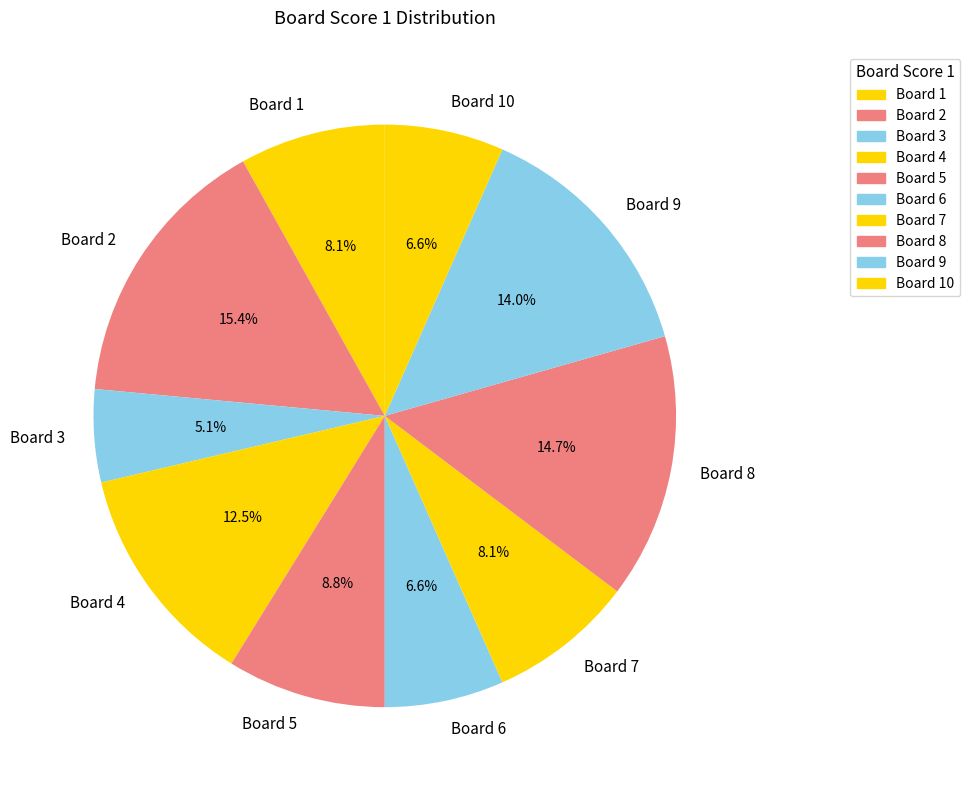

To the nearest percent, what is the average slice percentage?

10%